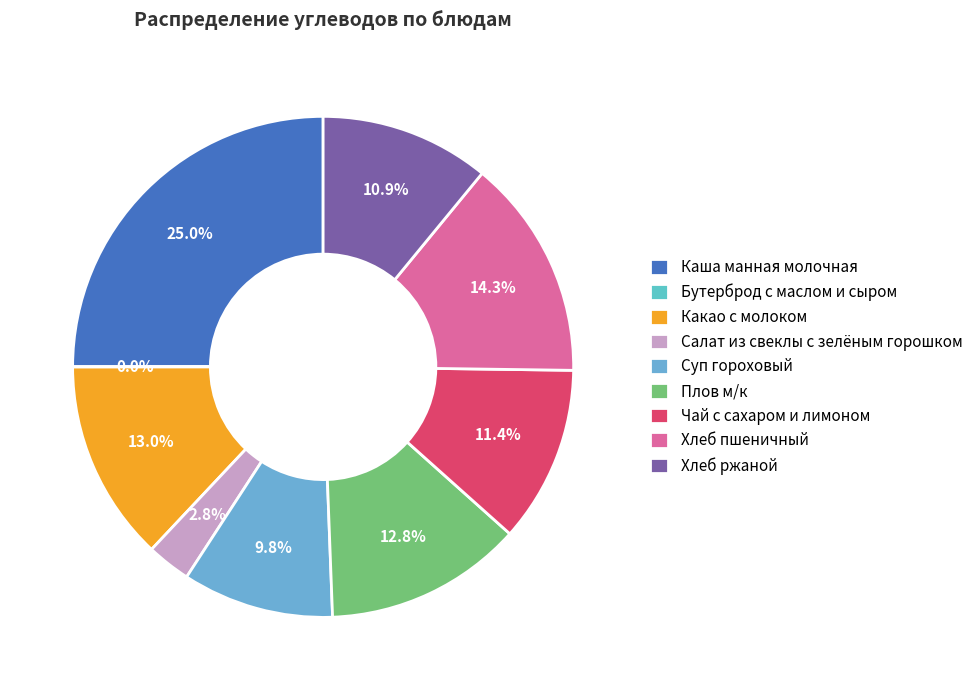

Does any single category account for the majority?

No